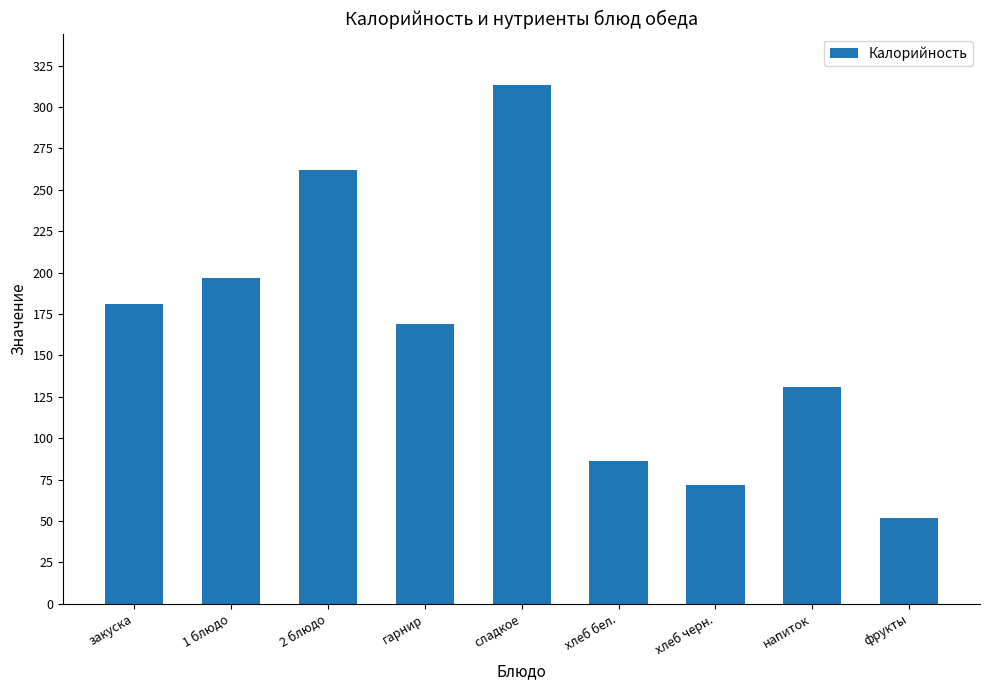

List the labels in order of value, smallest first.

фрукты, хлеб черн., хлеб бел., напиток, гарнир, закуска, 1 блюдо, 2 блюдо, сладкое